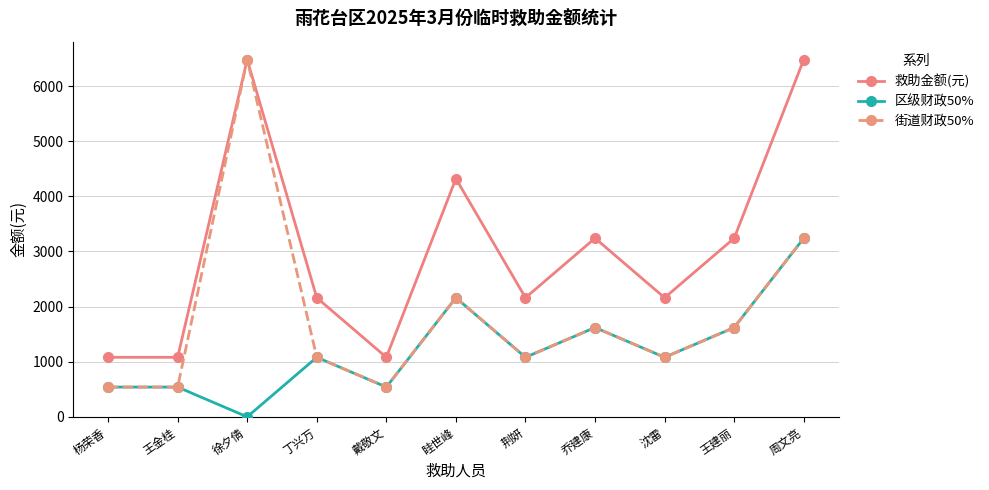

At which category does 区级财政50% reach its first local valley?

徐夕倩